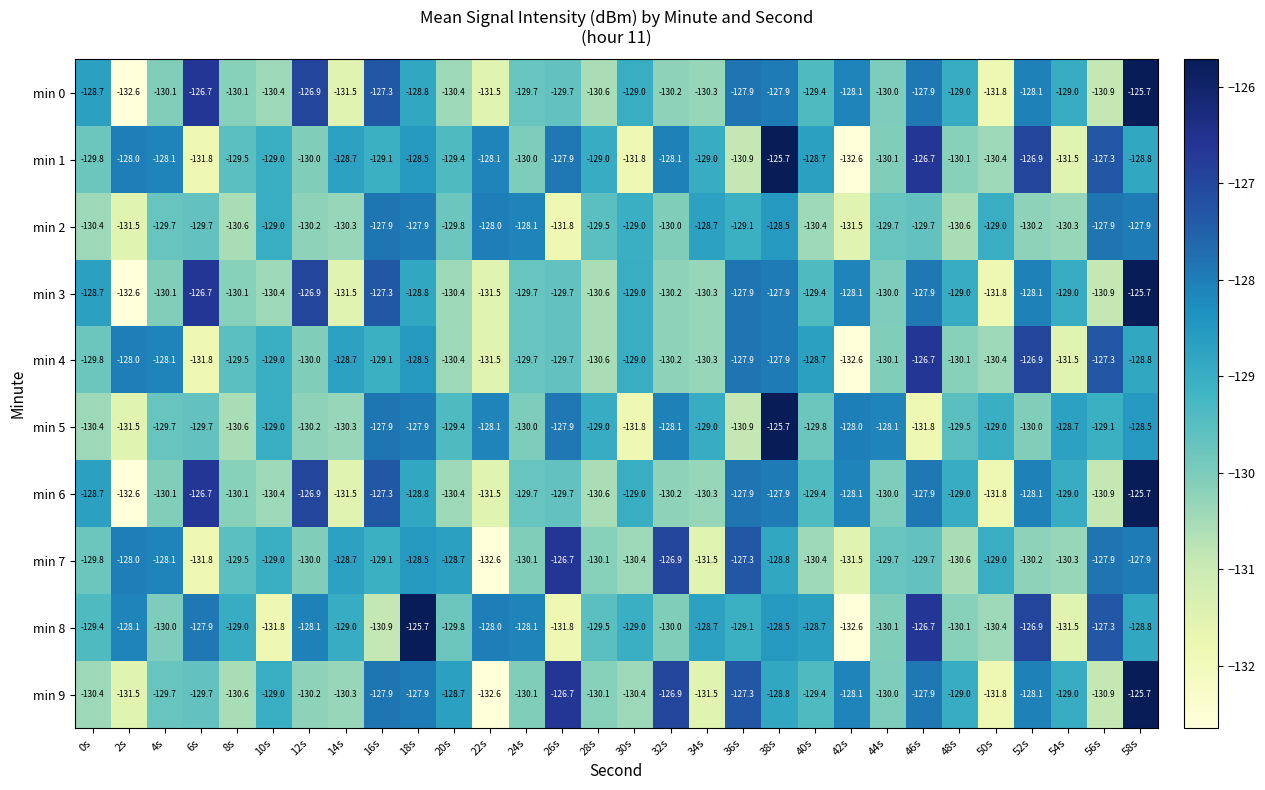

What is the sum of all min 5 values?

-3879.6